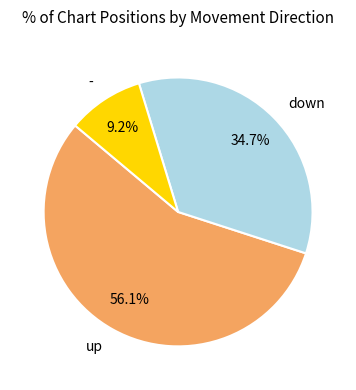

The down slice represents 29% of the pie. True or false?

False